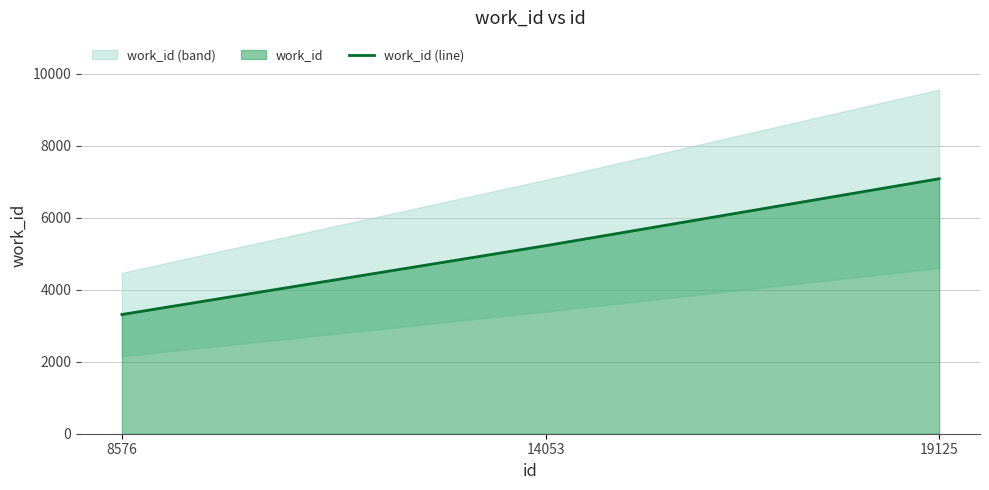

Which label corresponds to the largest value in the chart?

19125